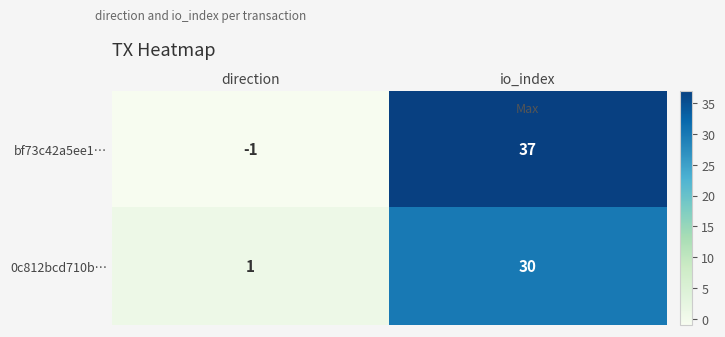

Which series changed the most between direction and io_index?

bf73c42a5ee1…